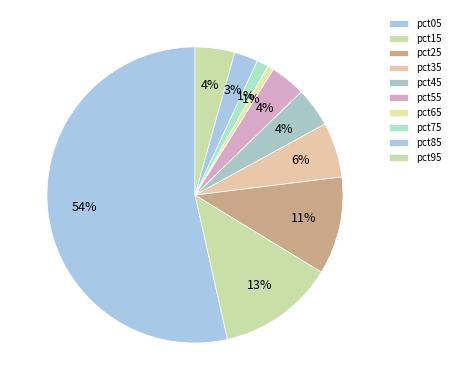

Count the number of slices in the pie.

10